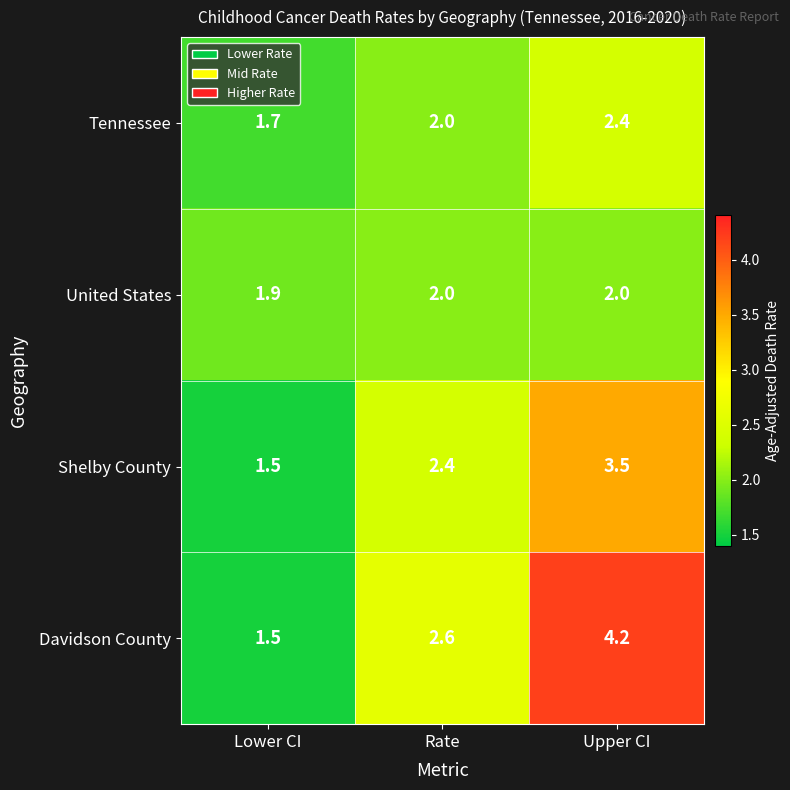

Which series has the largest total across all categories?

Davidson County